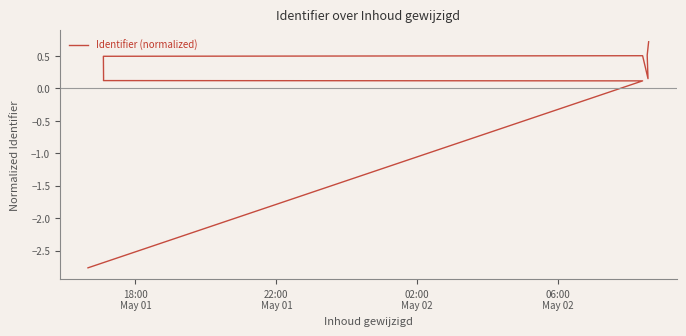

Reading right to left, what are all the values shown in this chart?

0.7	0.5	0.2	0.5	0.5	0.1	0.1	0.1	-2.8